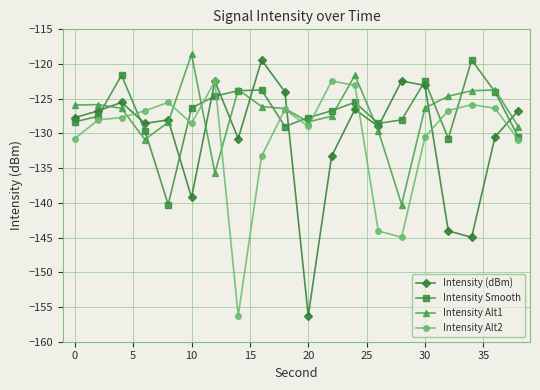

True or false: Intensity Alt1 has more than 2 points higher than both neighbors.

True